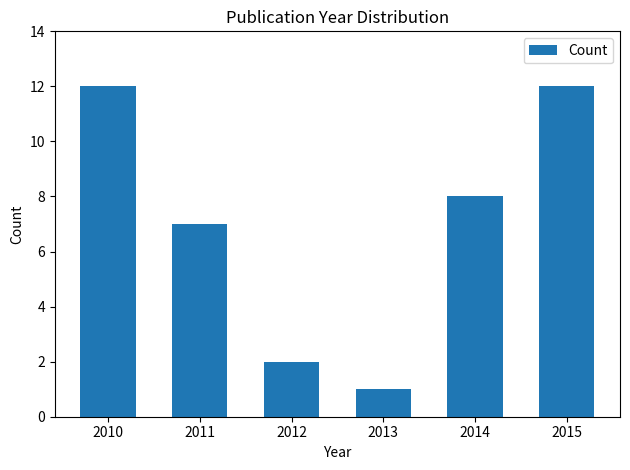

Is it true that the value at 2015 is 12?

True